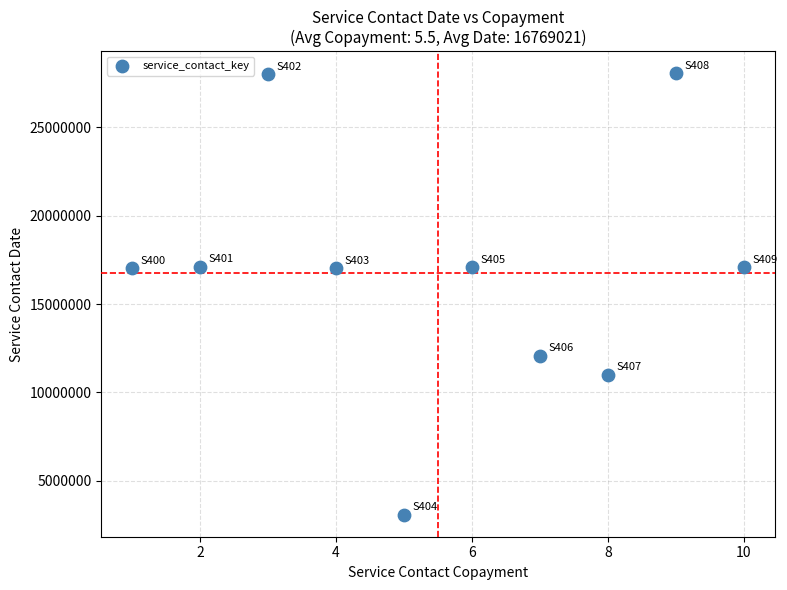

What is the range of X values (max minus min)?

9